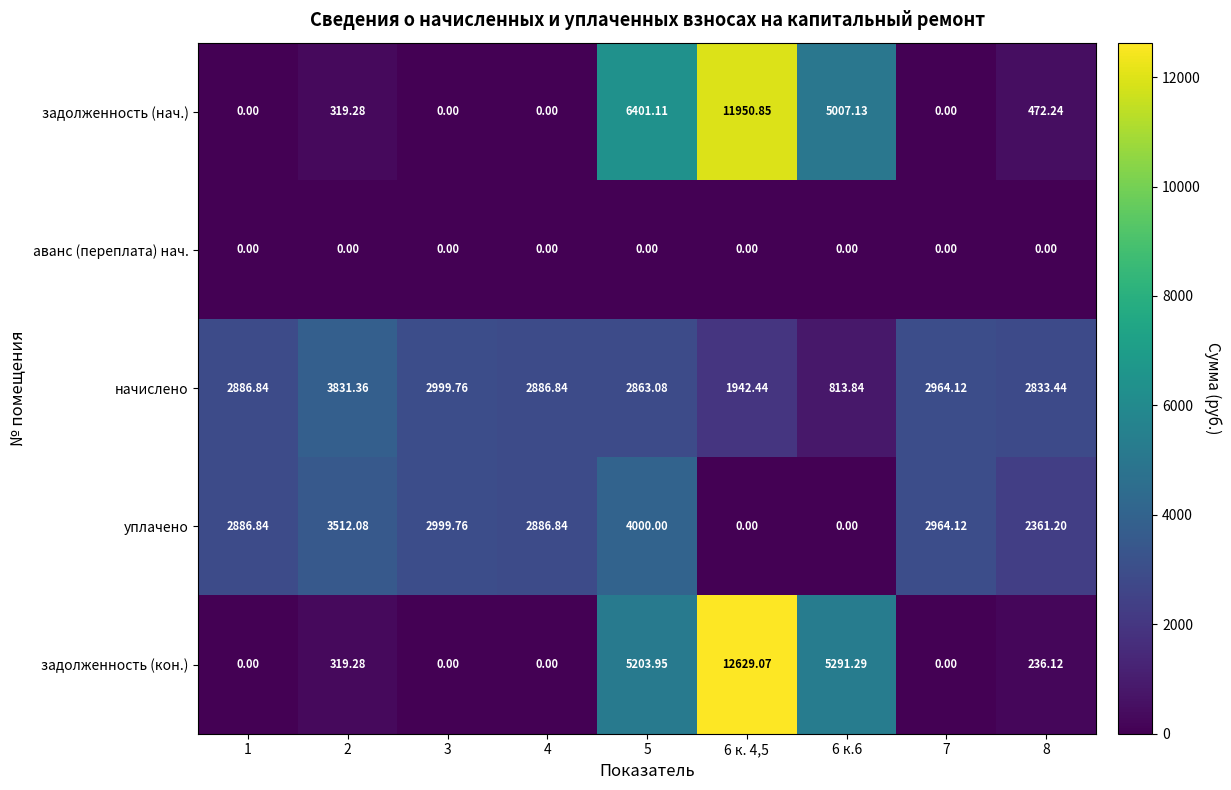

Count the number of categories in the chart.

9